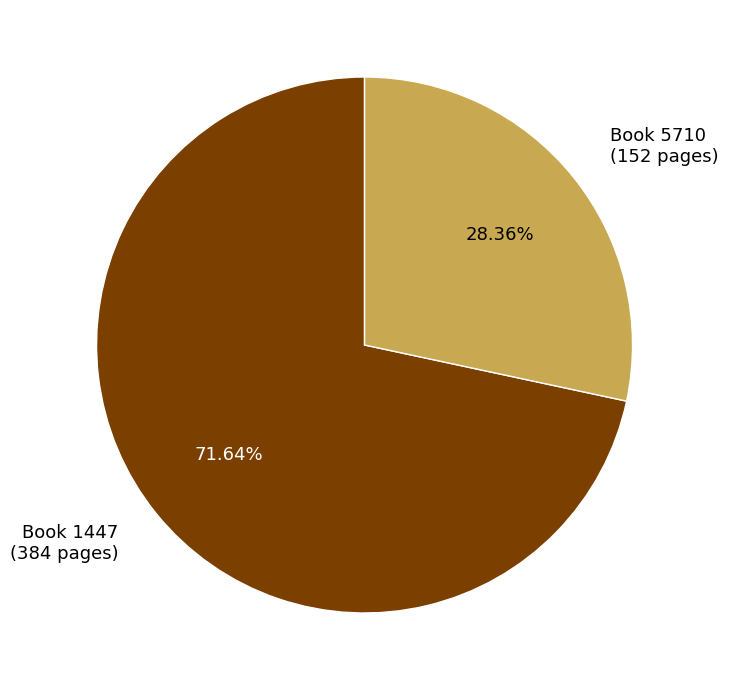

Do Book 5710 (152 pages) and Book 1447 (384 pages) together represent more than half of the pie?

Yes